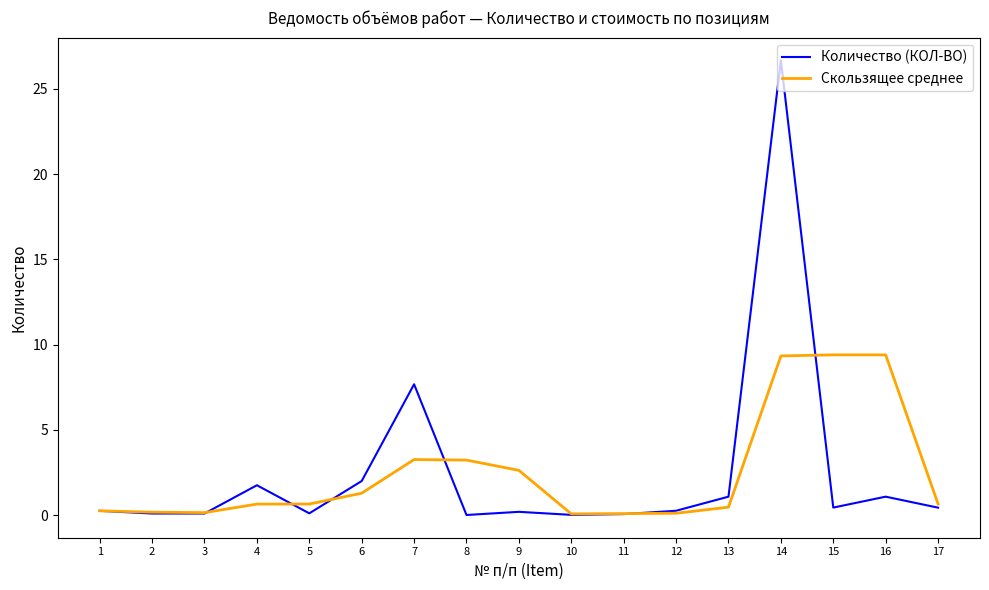

True or false: Количество (КОЛ-ВО) has a value of 0.1 at 11.

True